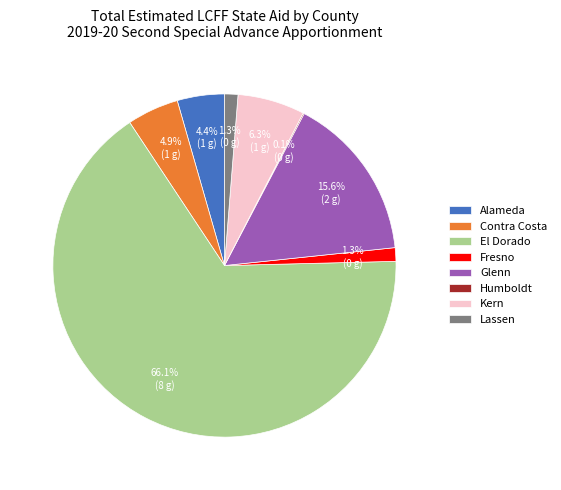

Is there any slice that represents more than half of the pie?

Yes